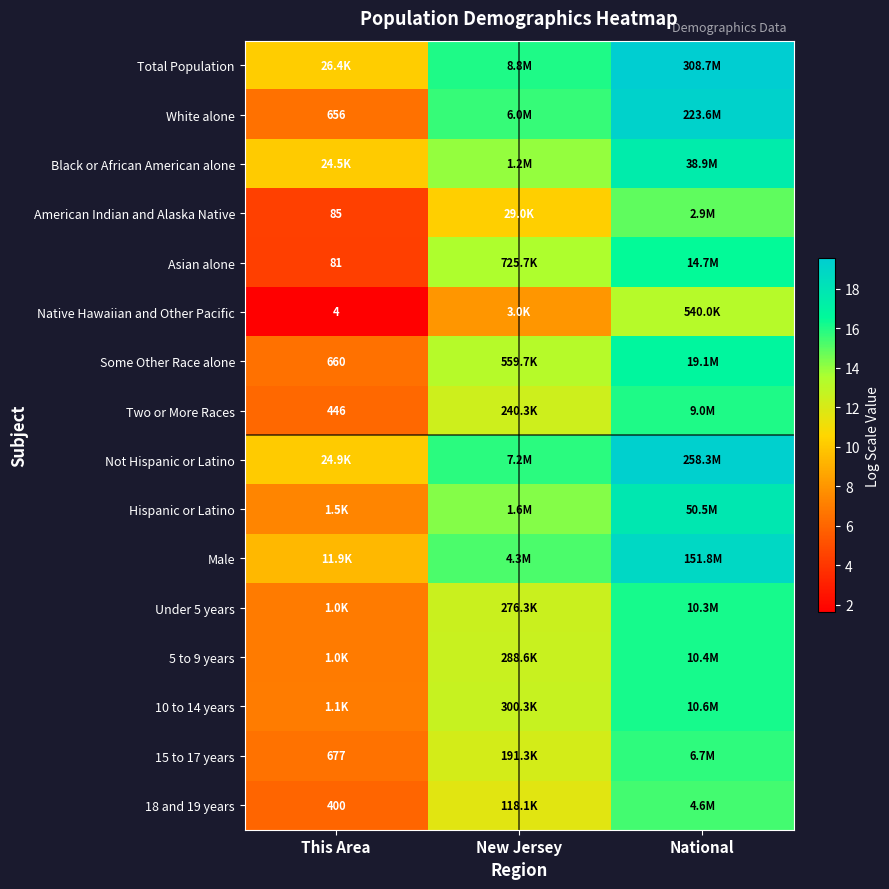

What is the average value of the Asian alone series?

11.5